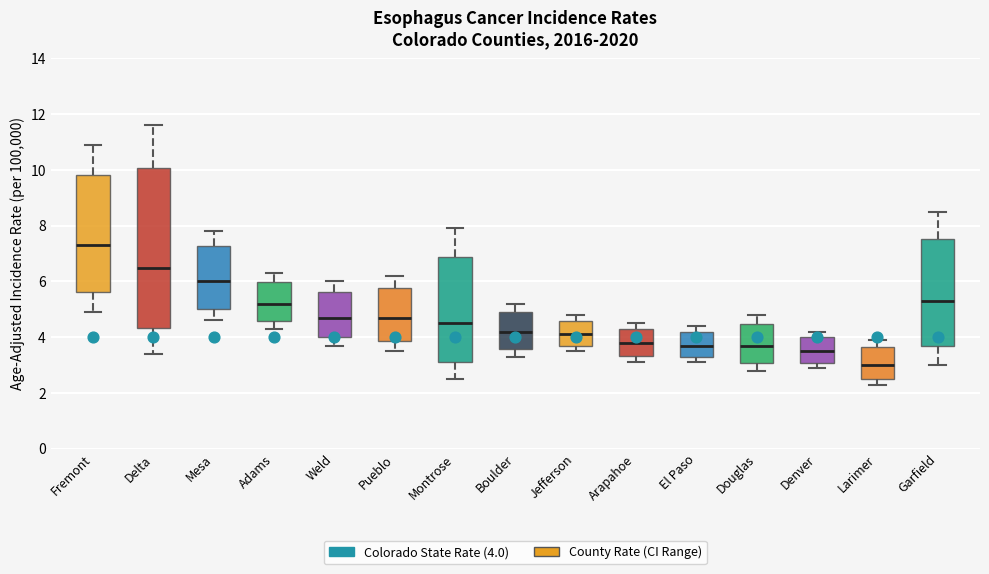

Reading left to right, read every box against the y-axis: the position of its median line, the range the box covers, and the ends of its whiskers. The values are not printed on the chart, so give them approximately, as read against the axis.

Fremont: median 7.4, box 5.6 to 9.8, whiskers 5.0 to 11.0
Delta: median 6.6, box 4.4 to 10.0, whiskers 3.4 to 11.6
Mesa: median 6.0, box 5.0 to 7.2, whiskers 4.6 to 7.8
Adams: median 5.2, box 4.6 to 6.0, whiskers 4.4 to 6.4
Weld: median 4.8, box 4.0 to 5.6, whiskers 3.8 to 6.0
Pueblo: median 4.8, box 3.8 to 5.8, whiskers 3.6 to 6.2
Montrose: median 4.6, box 3.2 to 6.8, whiskers 2.6 to 8.0
Boulder: median 4.2, box 3.6 to 5.0, whiskers 3.4 to 5.2
Jefferson: median 4.2, box 3.6 to 4.6, whiskers 3.6 (just below the box's lower edge) to 4.8
Arapahoe: median 3.8, box 3.4 to 4.2, whiskers 3.2 to 4.6
El Paso: median 3.8, box 3.2 to 4.2, whiskers 3.2 (just below the box's lower edge) to 4.4
Douglas: median 3.8, box 3.0 to 4.4, whiskers 2.8 to 4.8
Denver: median 3.6, box 3.0 to 4.0, whiskers 3.0 (just below the box's lower edge) to 4.2
Larimer: median 3.0, box 2.6 to 3.6, whiskers 2.4 to 4.0
Garfield: median 5.4, box 3.6 to 7.6, whiskers 3.0 to 8.6